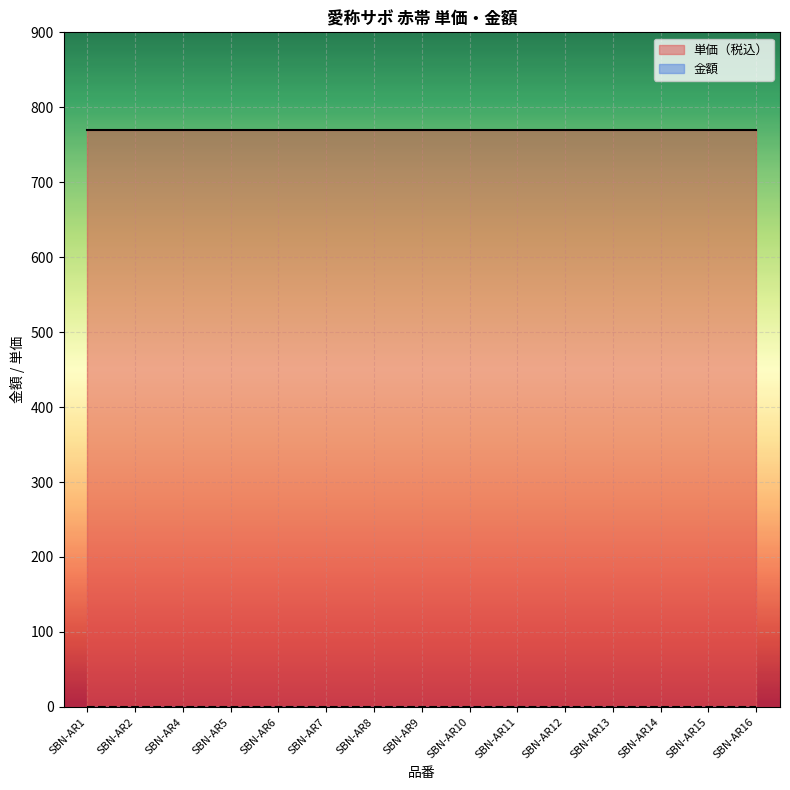

What is the difference between the highest and lowest values at SBN-AR13?

770